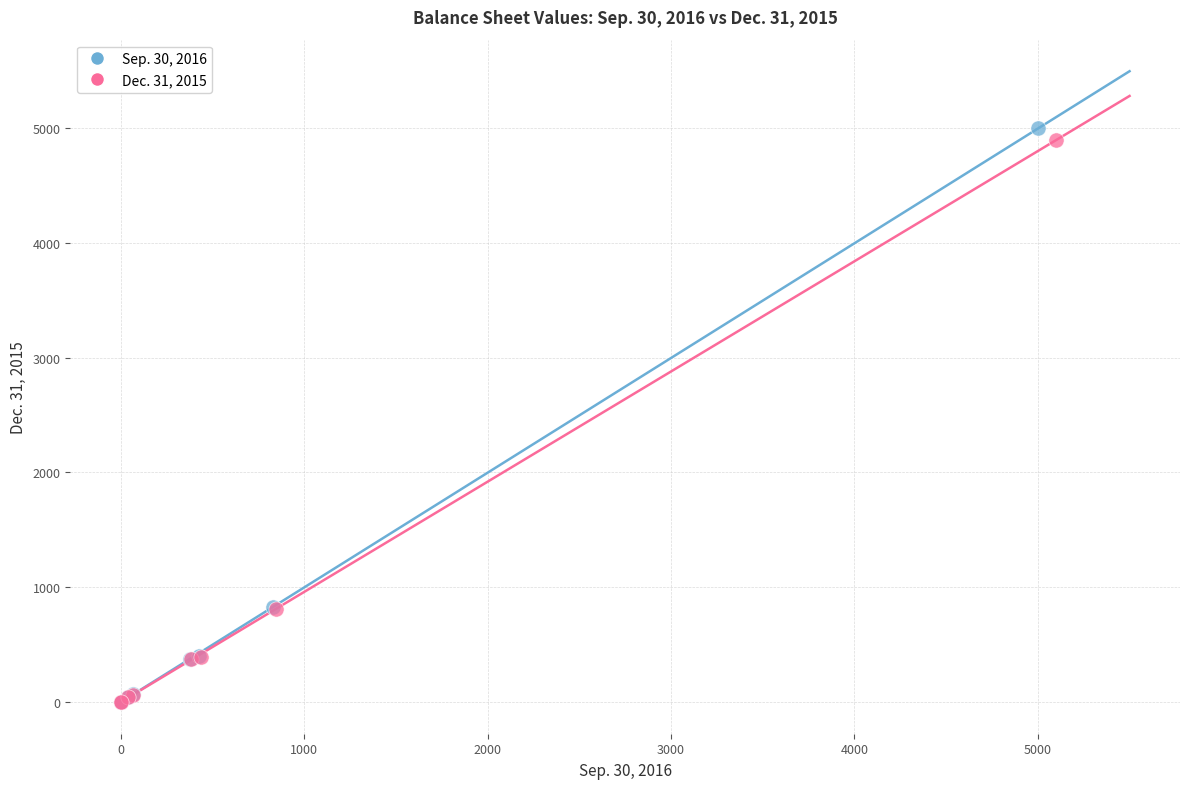

Which series has the widest spread of Y values?

Sep. 30, 2016